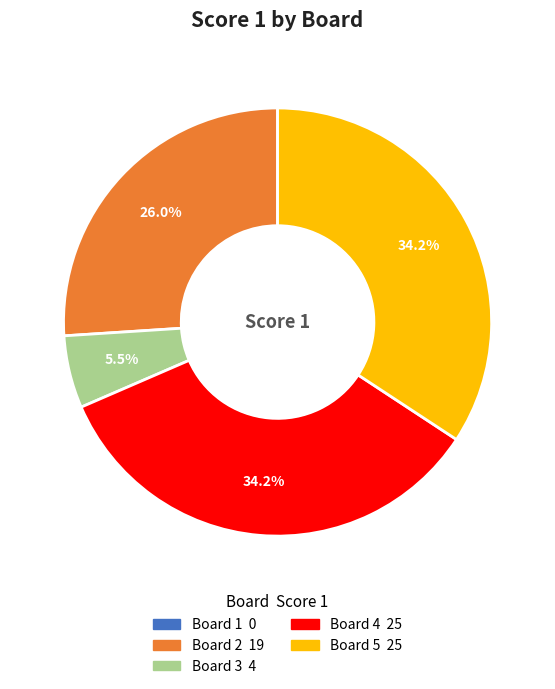

Is there a majority slice in this chart?

No